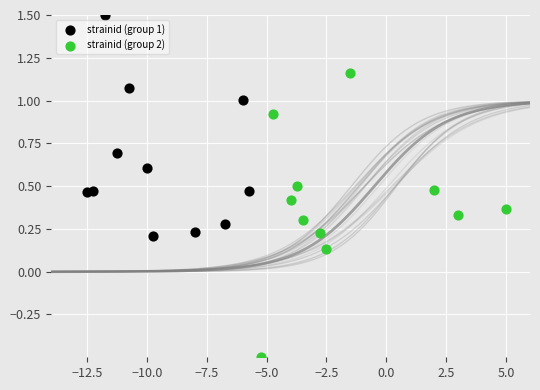

Which series reaches the maximum Y coordinate?

strainid (group 1)